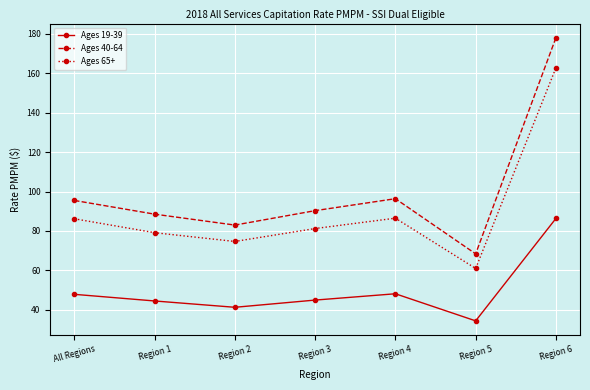

How many interior local valleys does the Ages 19-39 series have?

2